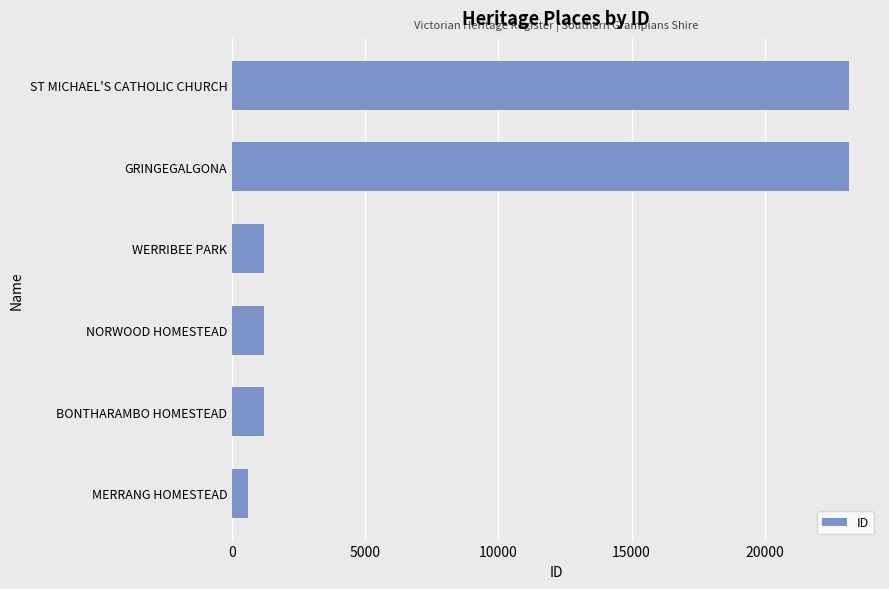

What is the maximum value shown in the chart?

23170